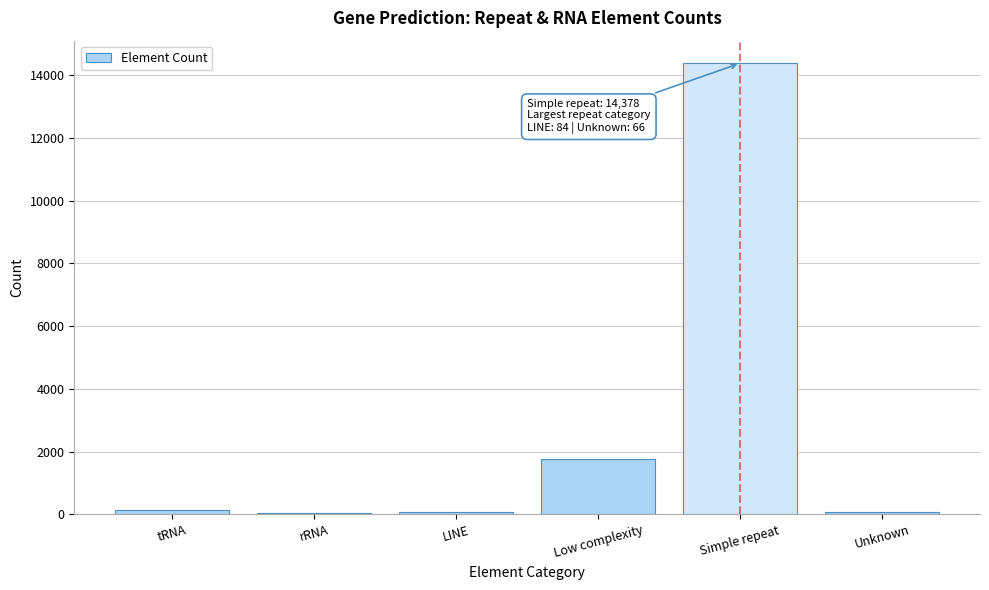

Which has a higher value, Simple repeat or Unknown?

Simple repeat